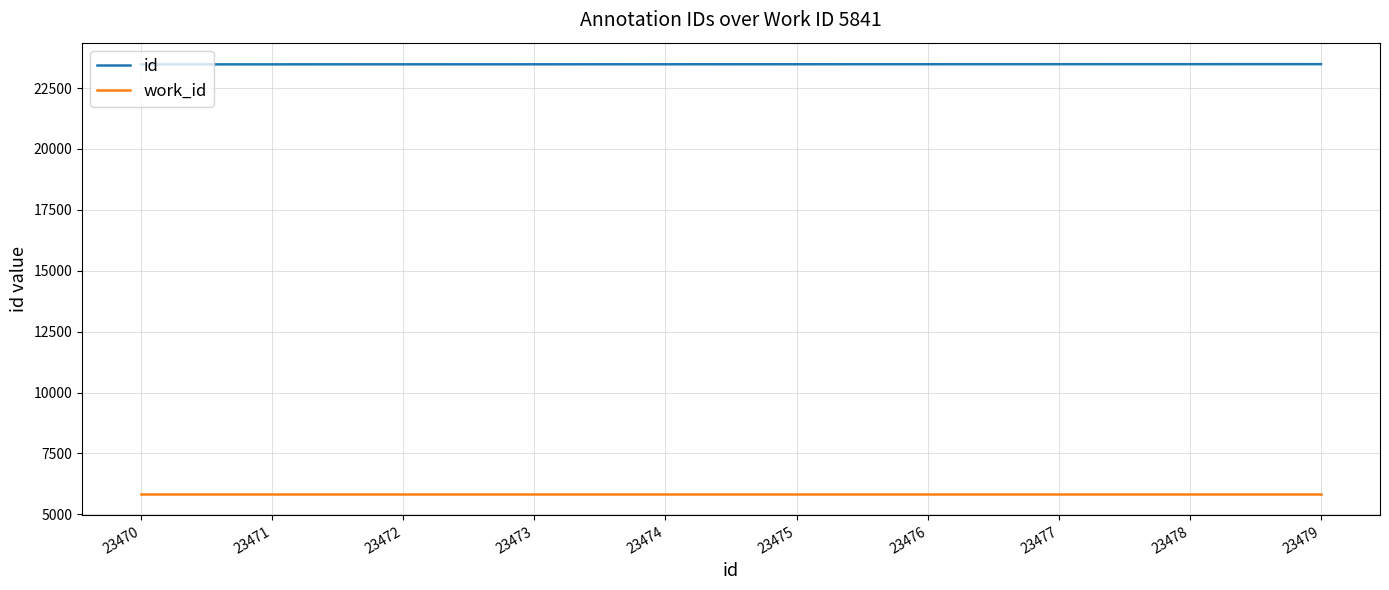

True or false: work_id and id cross at least once.

False